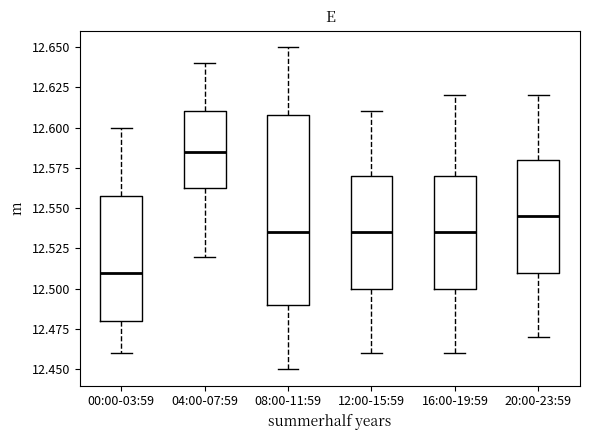

Which box is the tallest, from its lower edge to its upper edge?

08:00-11:59